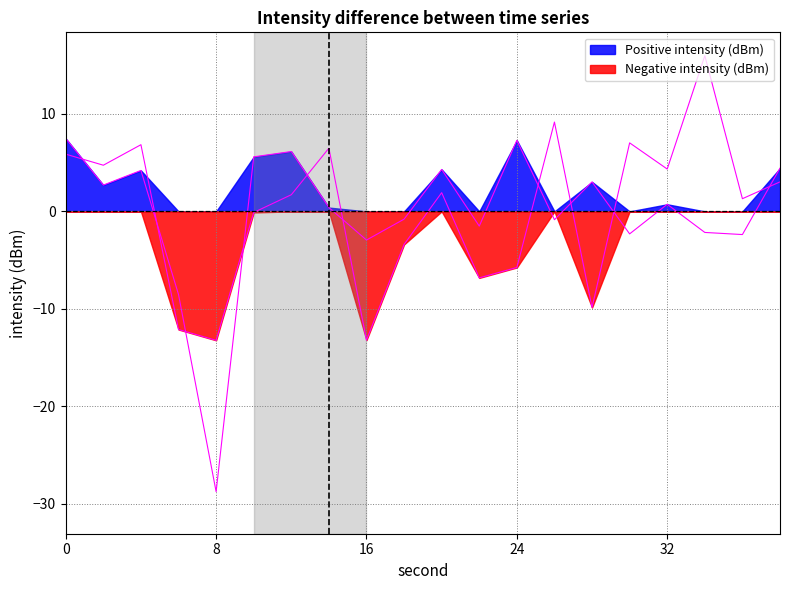

Which series changed the most between 12 and 16?

Negative intensity (dBm)